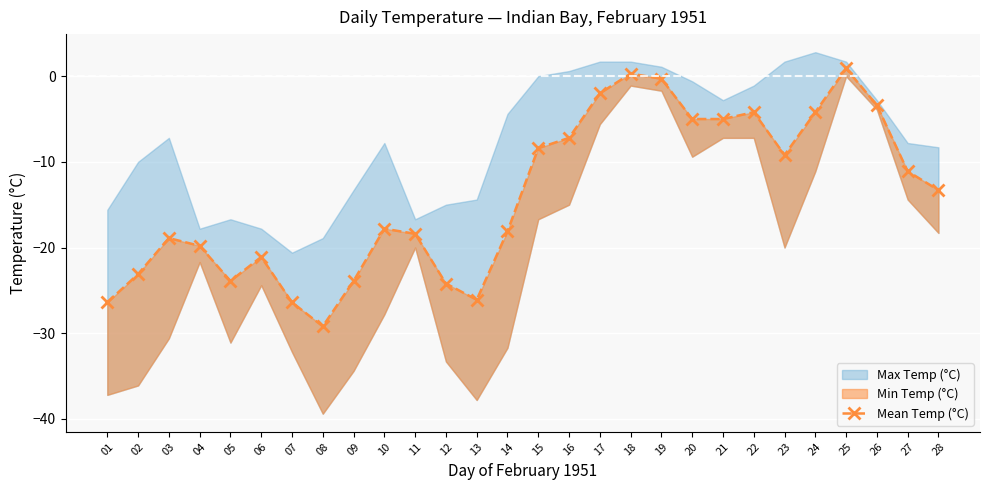

At which label does the data first exceed -13?

15